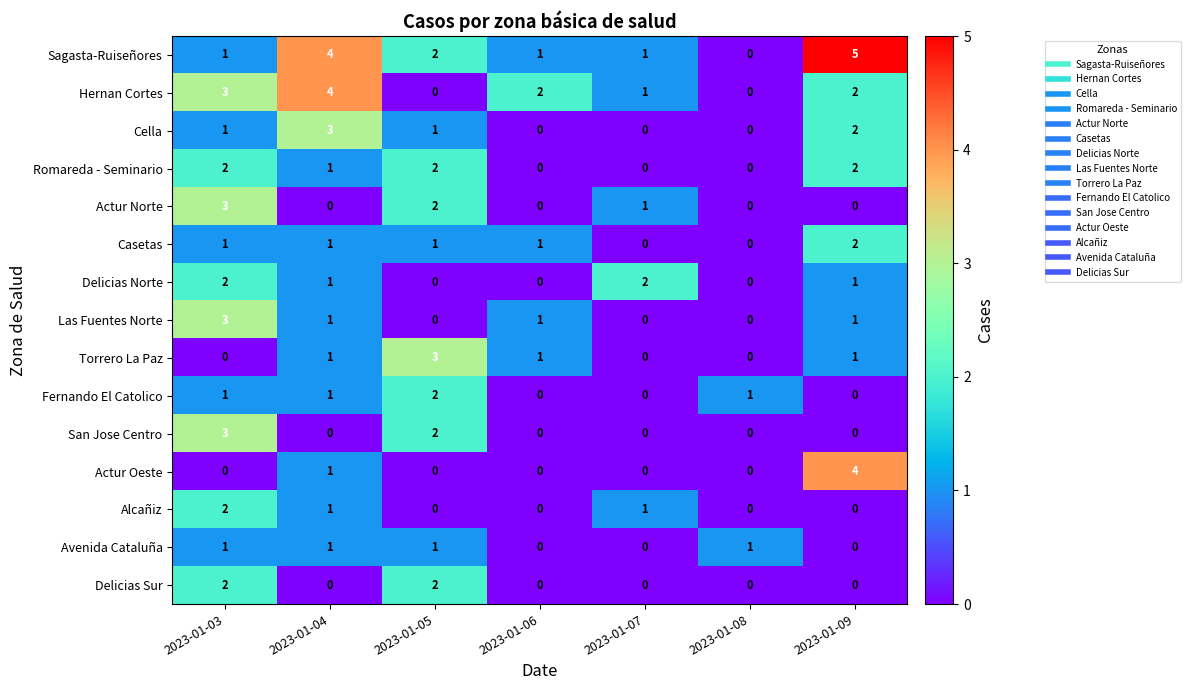

Which series has the largest range (max minus min)?

Sagasta-Ruiseñores